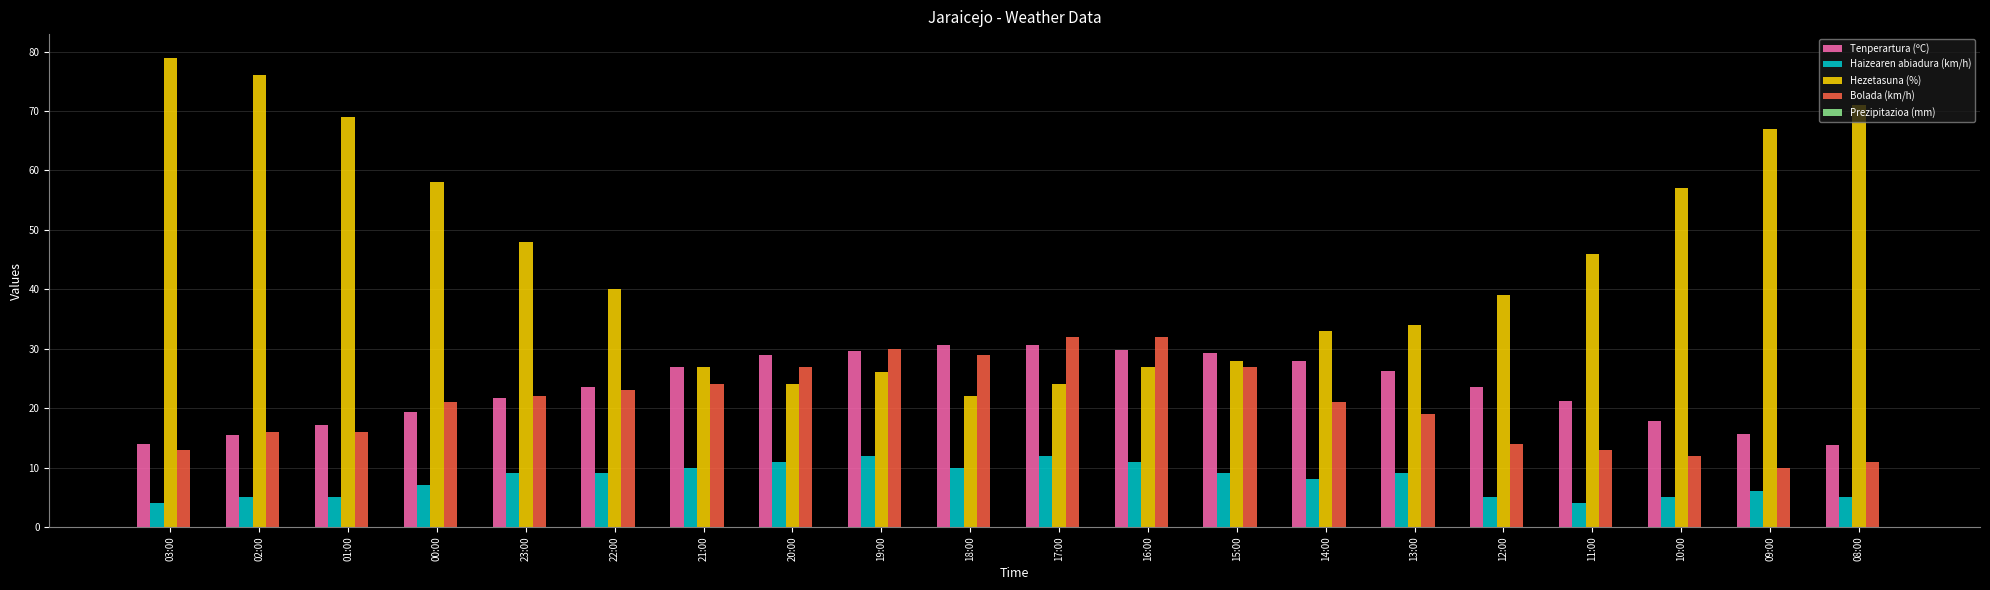

What is the average value of the Bolada (km/h) series?

20.6